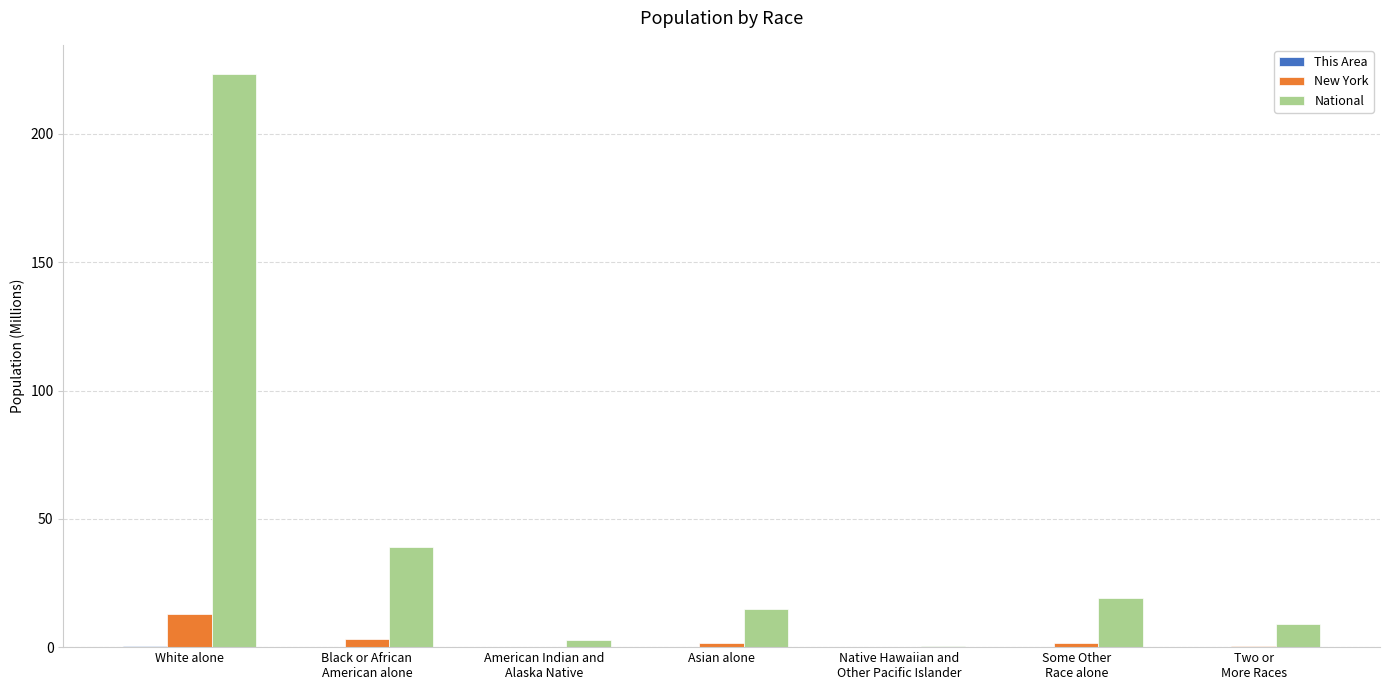

Which series has the largest total across all categories?

National